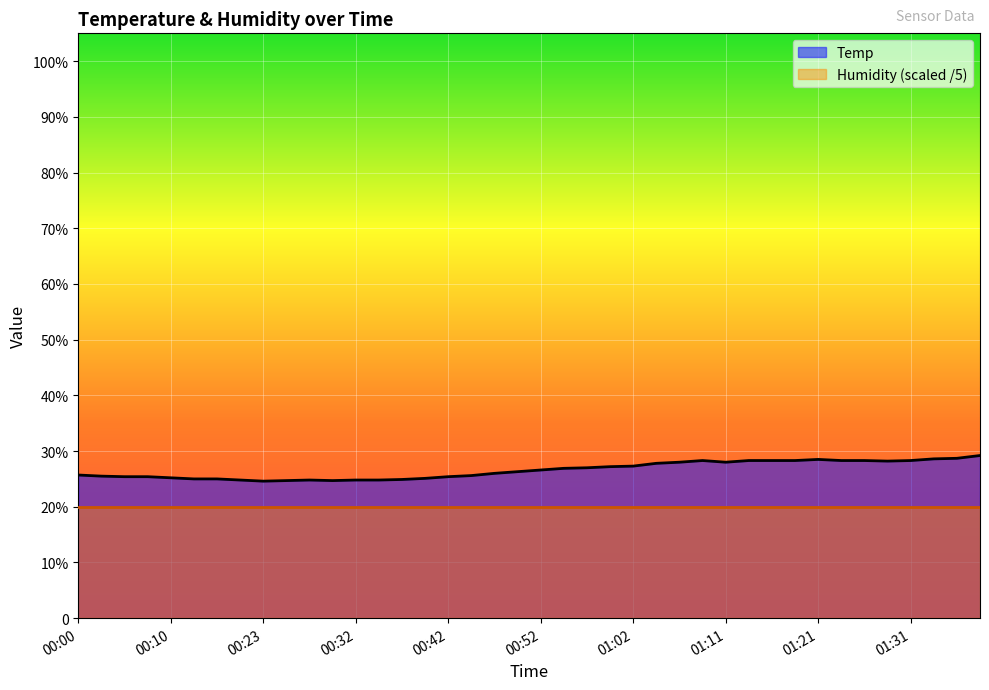

Where is the first local minimum?

00:23